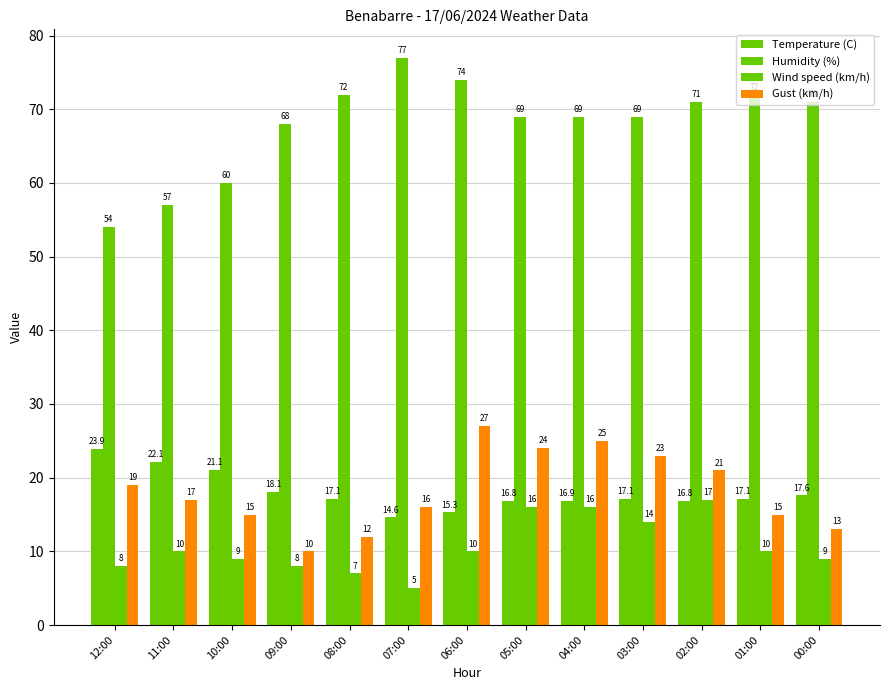

How many bars are there in total?

52